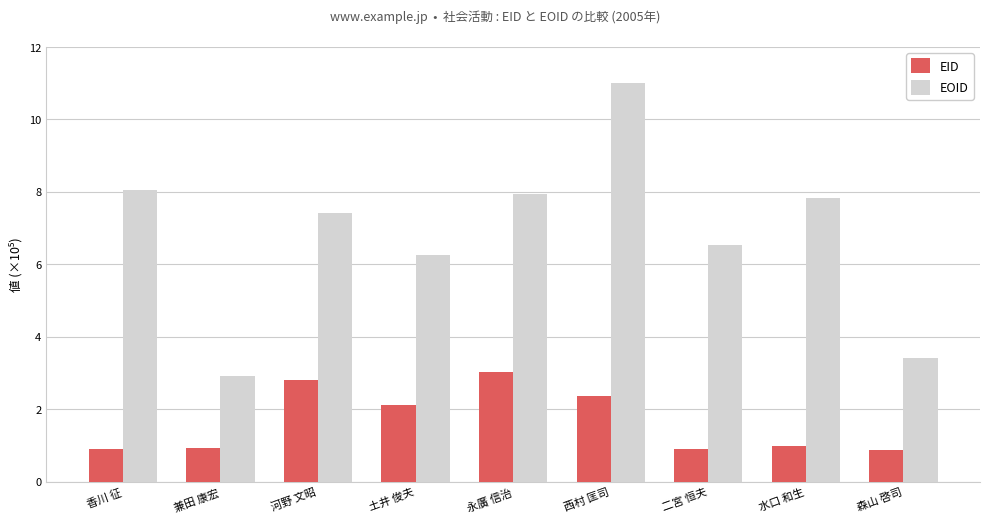

What is the label of the 9th bar from the left?

森山 啓司